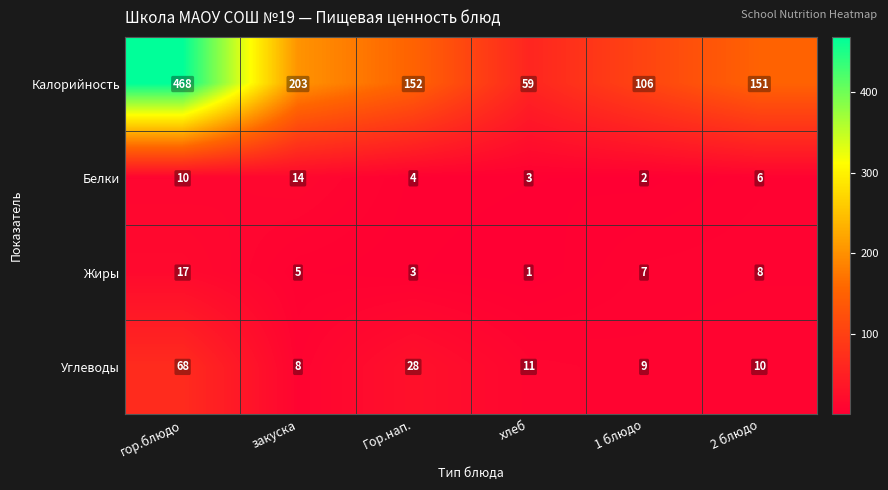

Which series has the widest spread of values?

Калорийность